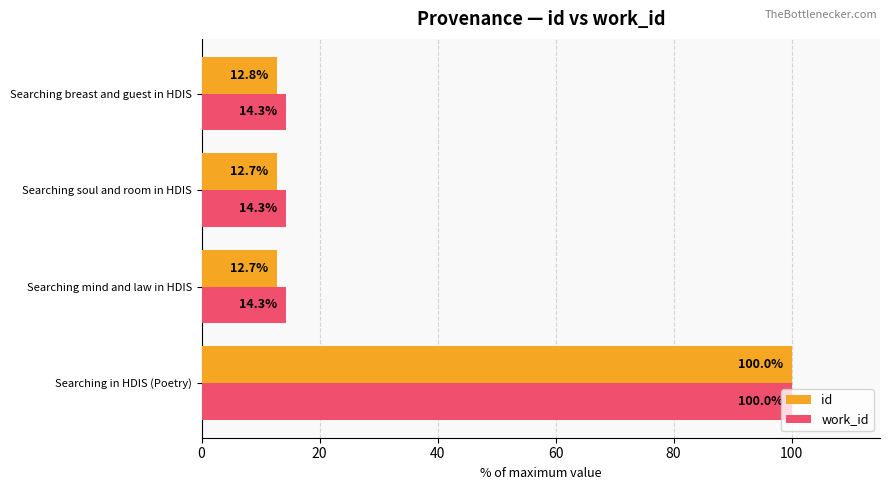

Rank the series by their average value, from highest to lowest.

work_id, id